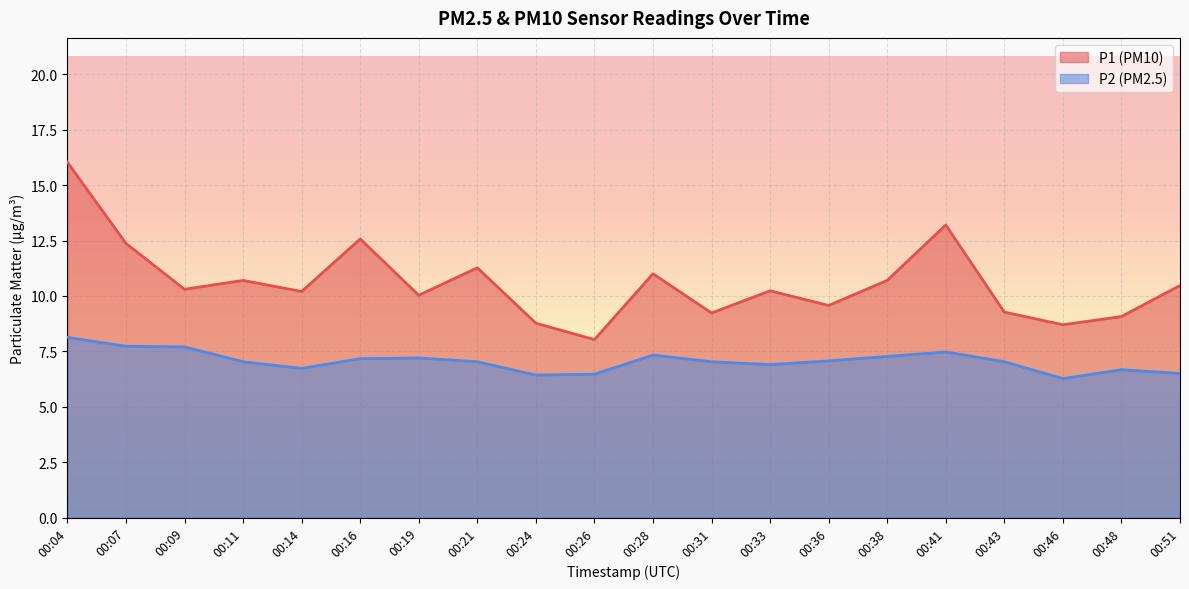

Rank the series at 00:16 from highest to lowest value.

P1 (PM10), P2 (PM2.5)